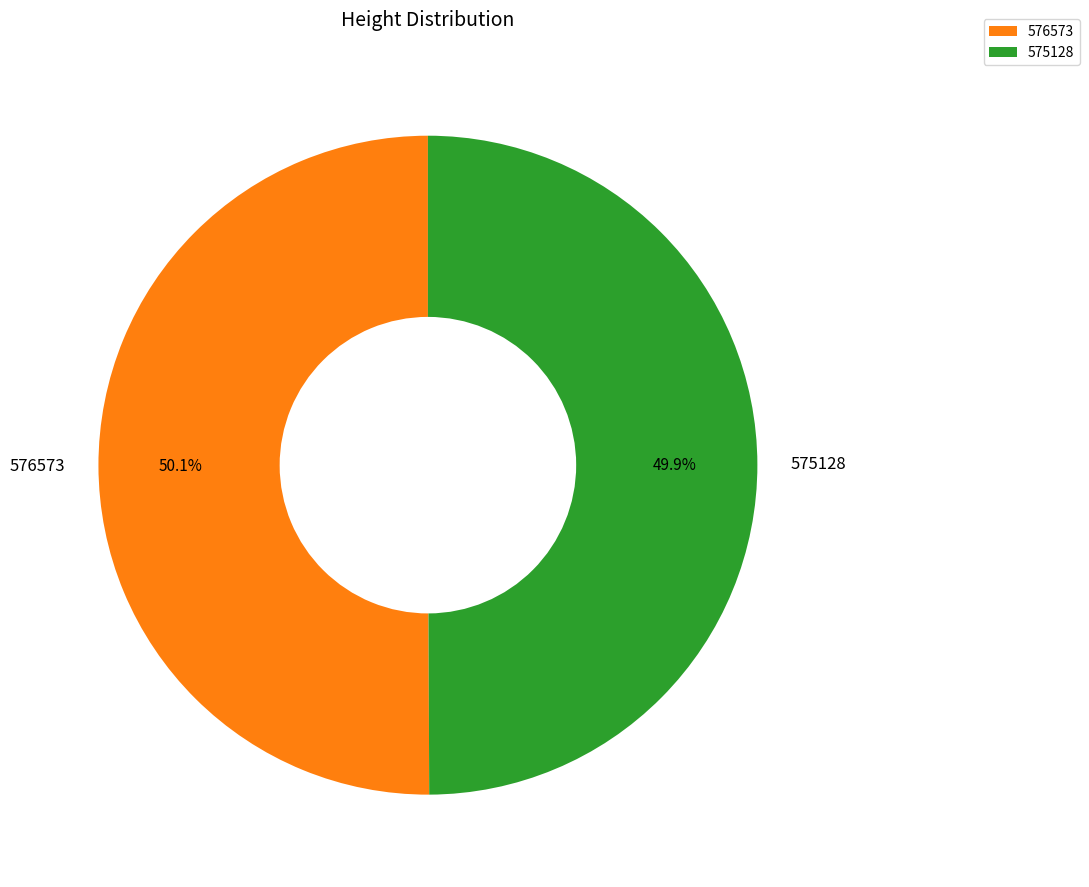

What is the ratio of the value at 576573 to the value at 575128?

1.0